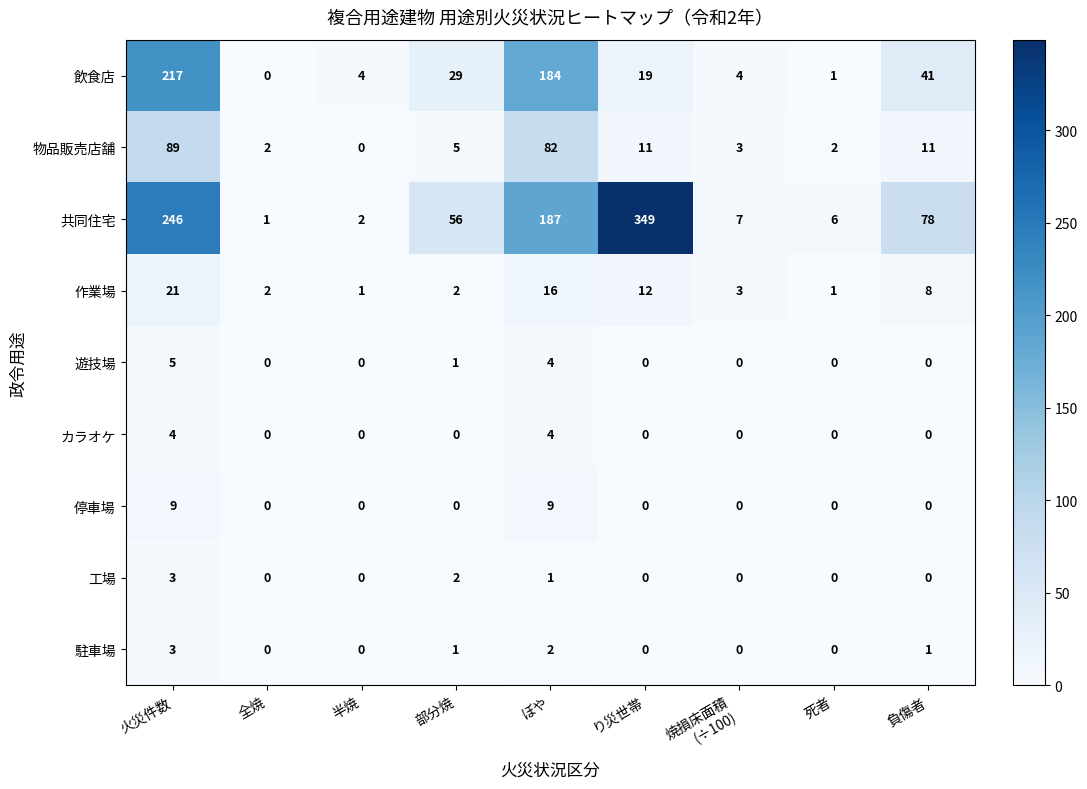

Is it true that 遊技場 equals 2 at 負傷者?

False